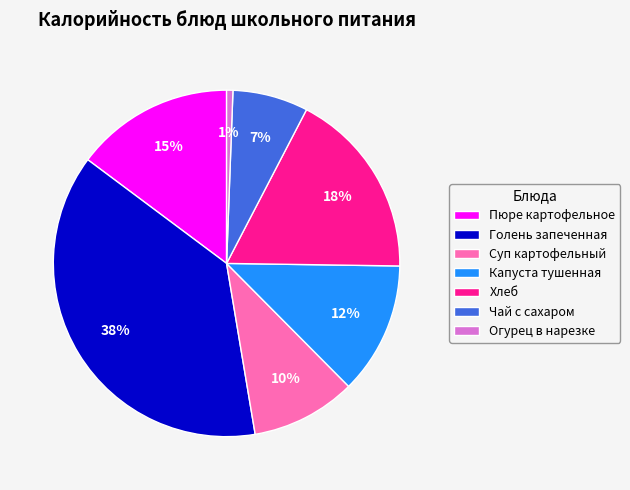

What is the ratio of the value at Хлеб to the value at Пюре картофельное?

1.2